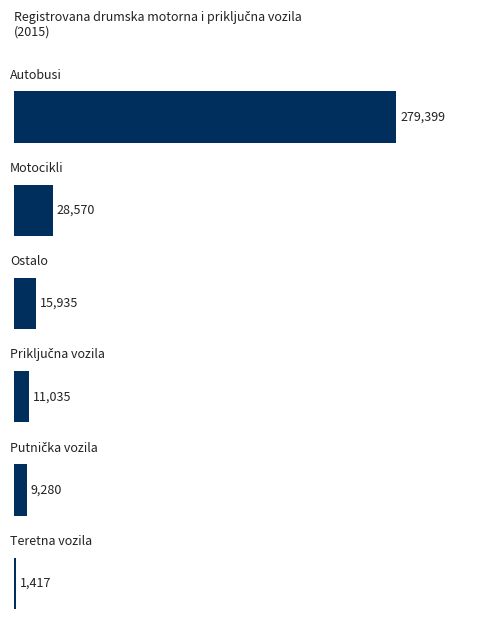

Rank the categories by value from lowest to highest.

5, 4, 3, 2, 1, 0